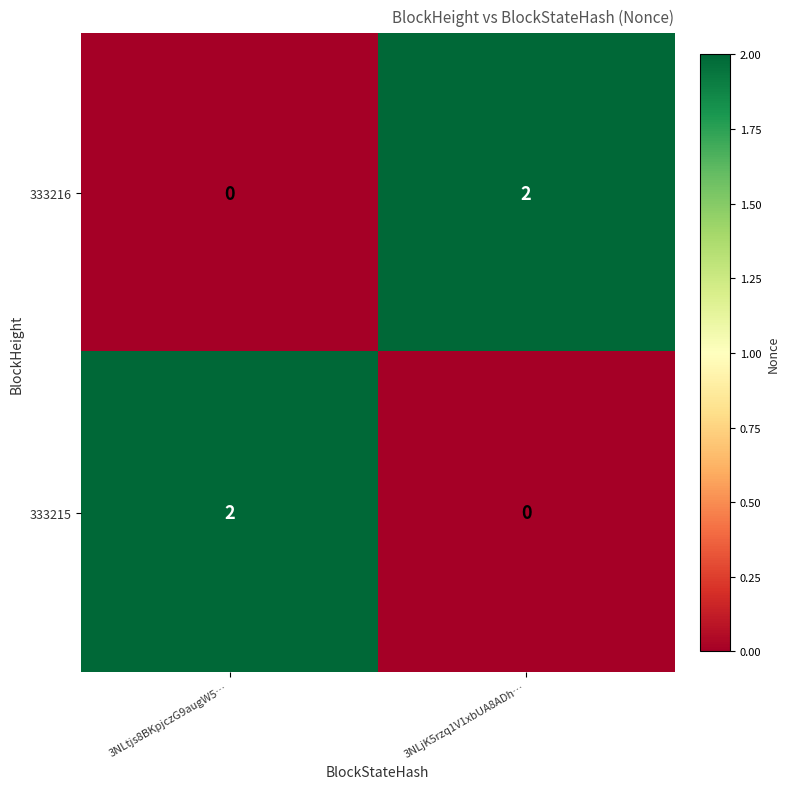

True or false: 333215 has a value of -1 at 3NLjK5rzq1V1xbUA8ADh….

False